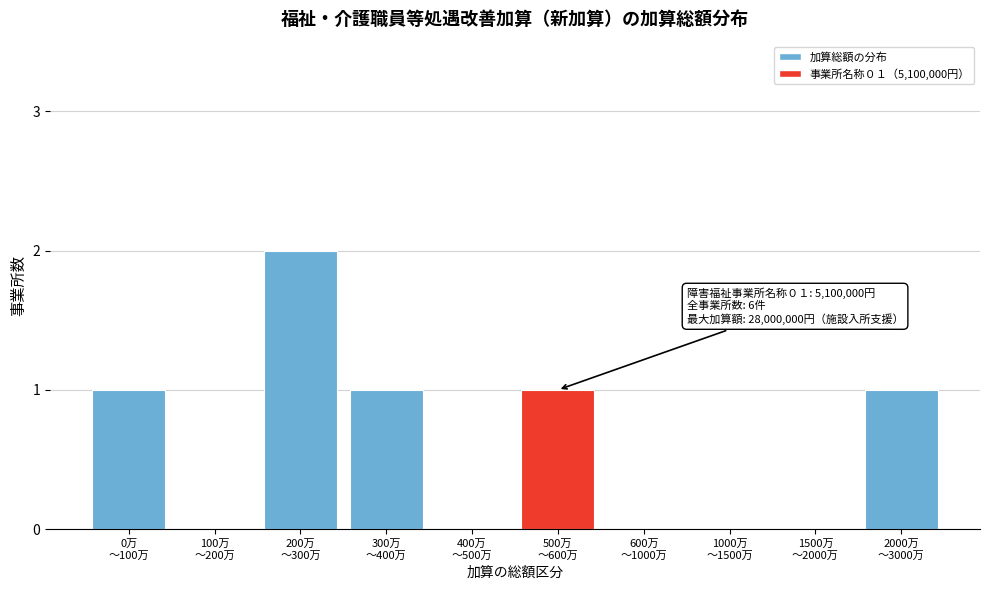

Count the number of categories in the chart.

10